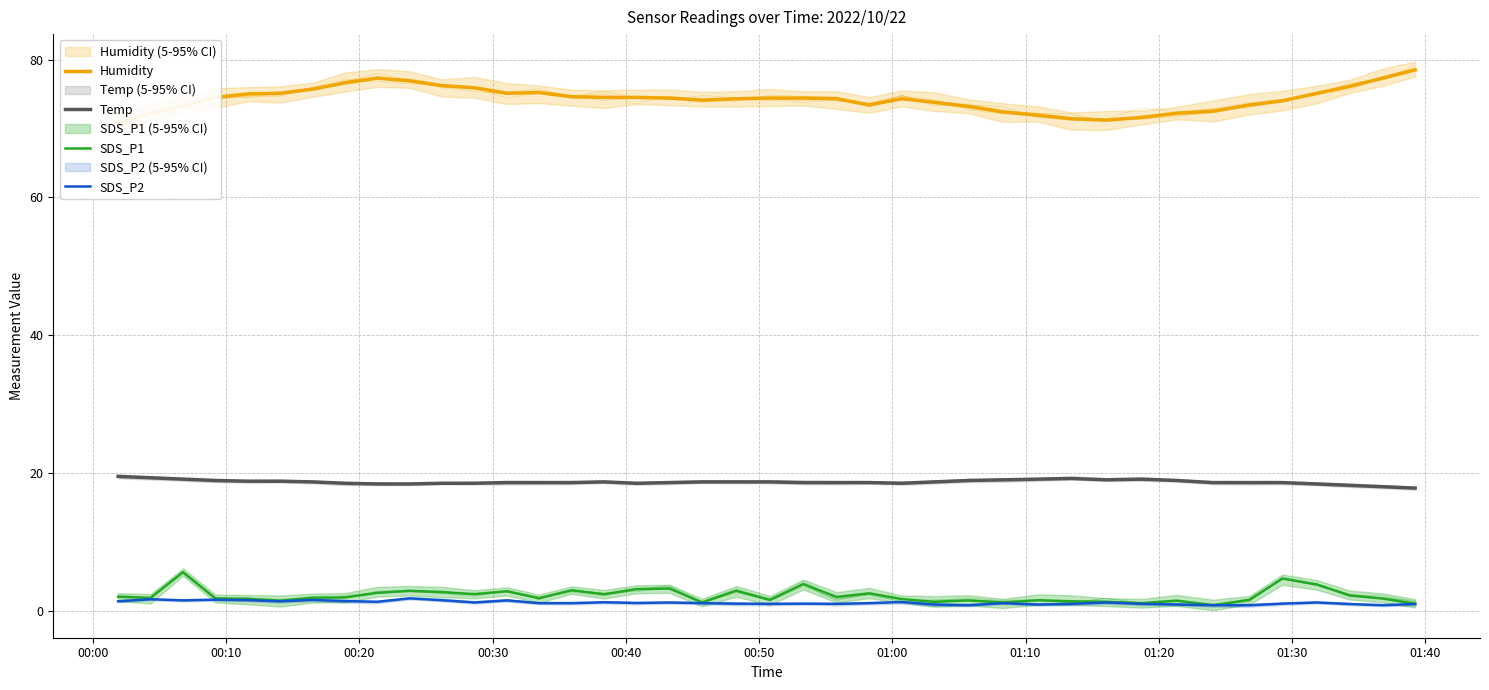

What are all the series names shown in the legend?

Humidity, Temp, SDS_P1, SDS_P2